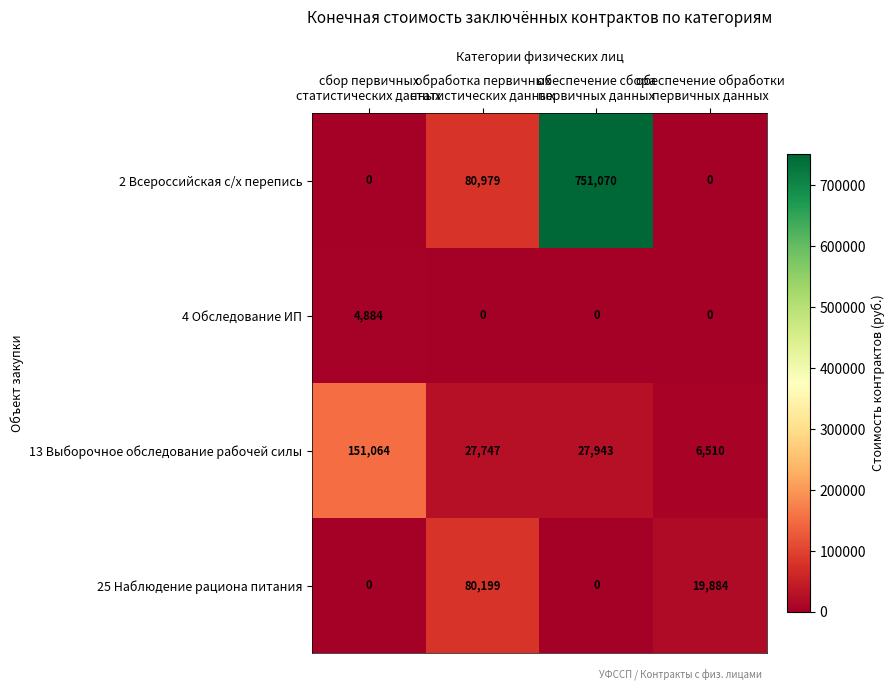

What is the maximum value for 25 Наблюдение рациона питания?

80199